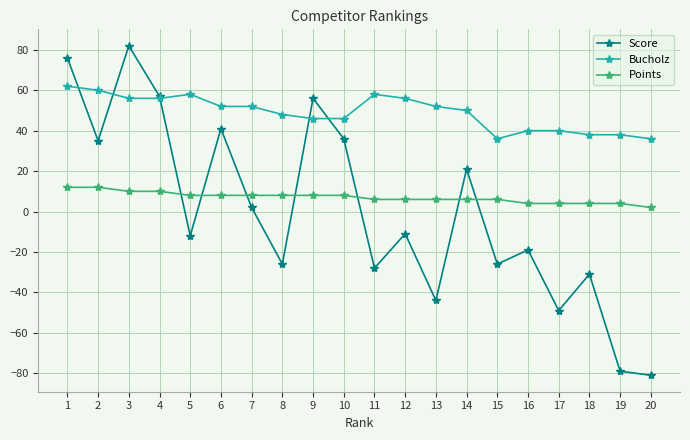

Does the chart display data point markers on the line(s)?

Yes